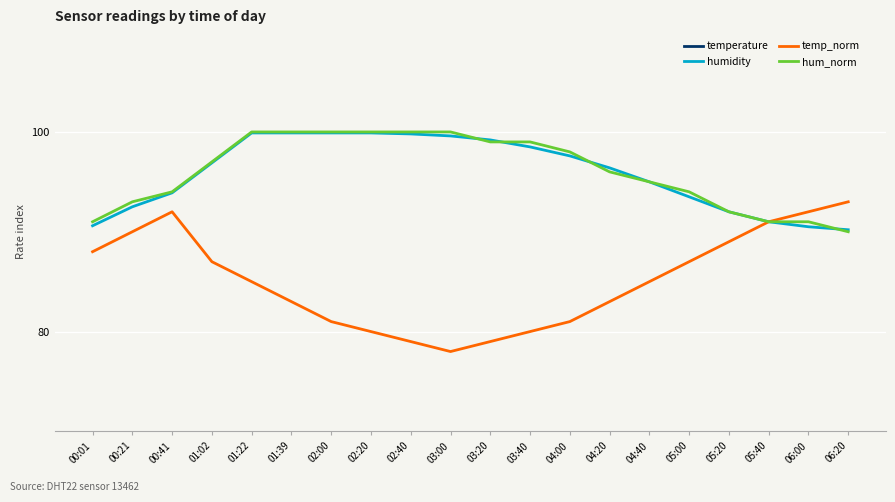

What is the average value of the temperature series?

24.1